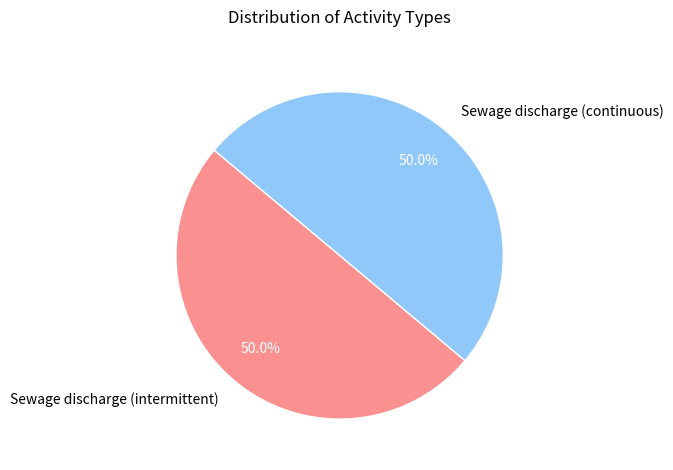

What percentage do Sewage discharge (continuous) and Sewage discharge (intermittent) together represent?

100.0%